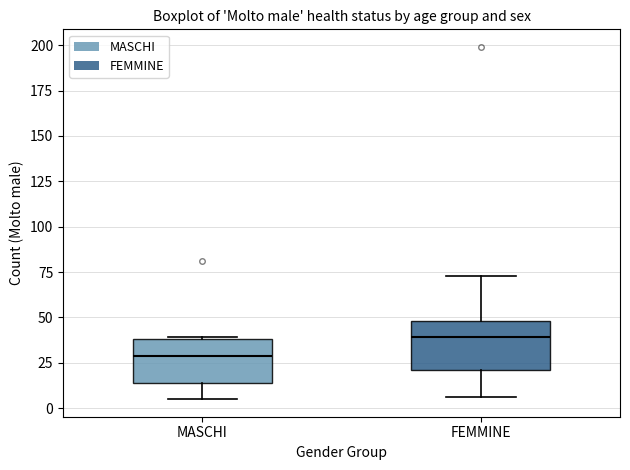

Where does the lower whisker of the box for MASCHI end on the y-axis? The values are not printed on the chart, so give them approximately, as read against the axis.

5